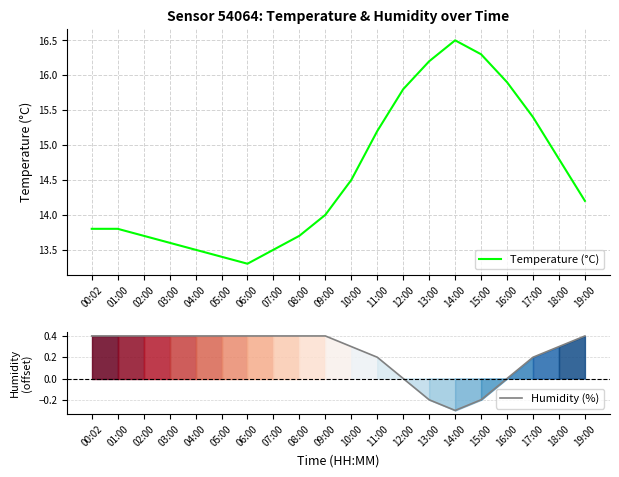

Between 08:00 and 16:00, which series saw the biggest shift?

Temperature (°C)